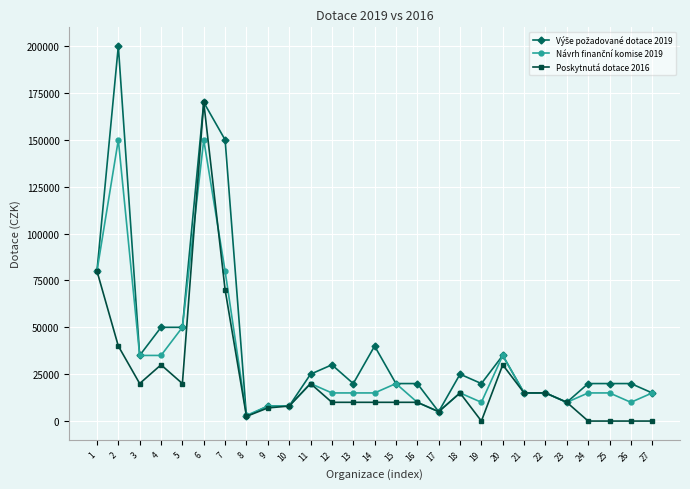

Which category has the highest value in the Poskytnutá dotace 2016 series?

6